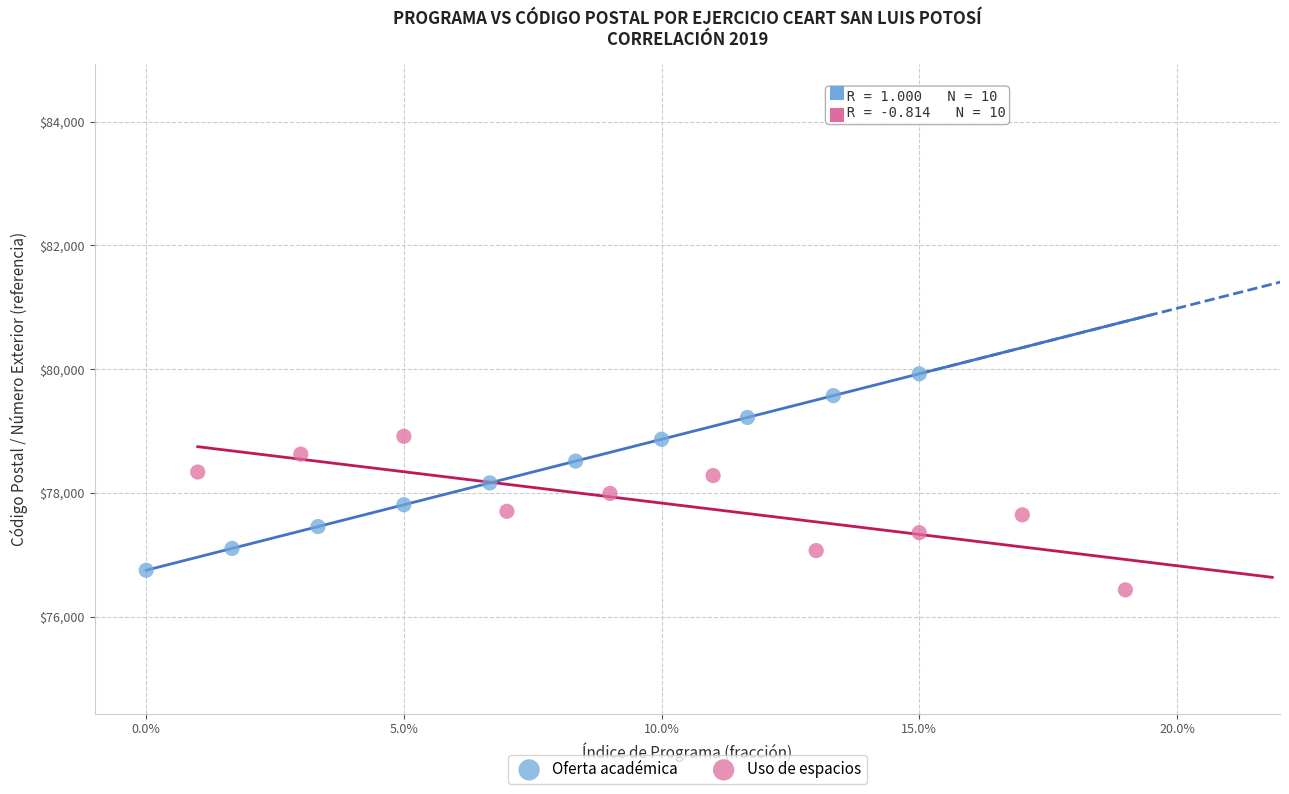

Which series reaches the maximum Y coordinate?

Oferta académica